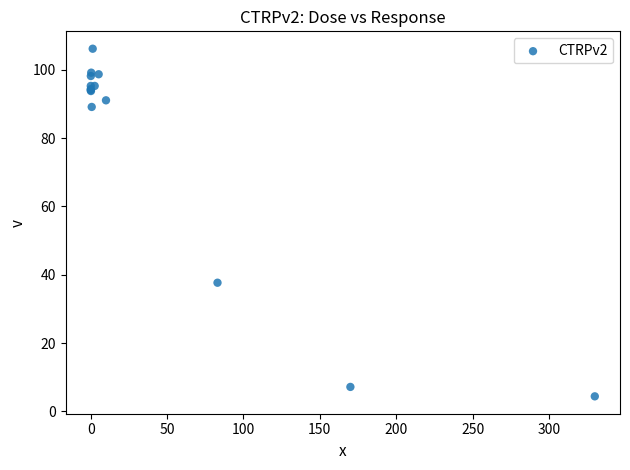

What Y value in the scatter plot is closest to 55?

37.7